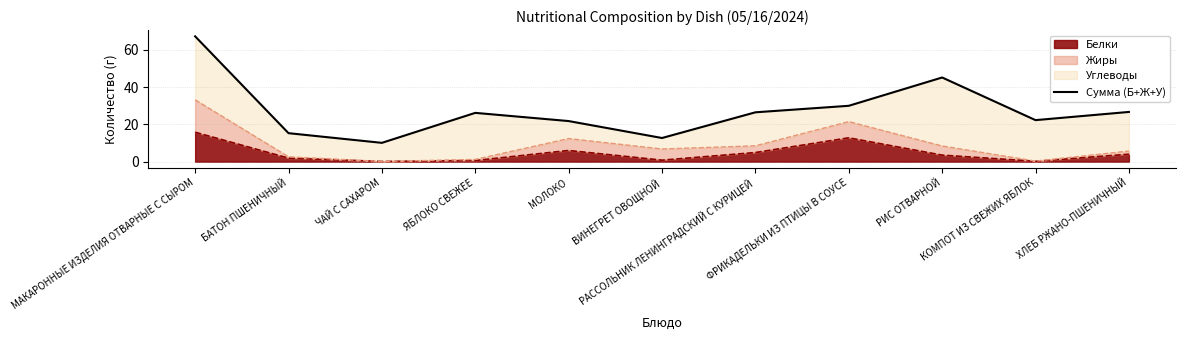

Rank the categories by value from lowest to highest.

ЧАЙ С САХАРОМ, ВИНЕГРЕТ ОВОЩНОЙ, БАТОН ПШЕНИЧНЫЙ, МОЛОКО, КОМПОТ ИЗ СВЕЖИХ ЯБЛОК, ЯБЛОКО СВЕЖЕЕ, РАССОЛЬНИК ЛЕНИНГРАДСКИЙ С КУРИЦЕЙ, ХЛЕБ РЖАНО-ПШЕНИЧНЫЙ, ФРИКАДЕЛЬКИ ИЗ ПТИЦЫ В СОУСЕ, РИС ОТВАРНОЙ, МАКАРОННЫЕ ИЗДЕЛИЯ ОТВАРНЫЕ С СЫРОМ